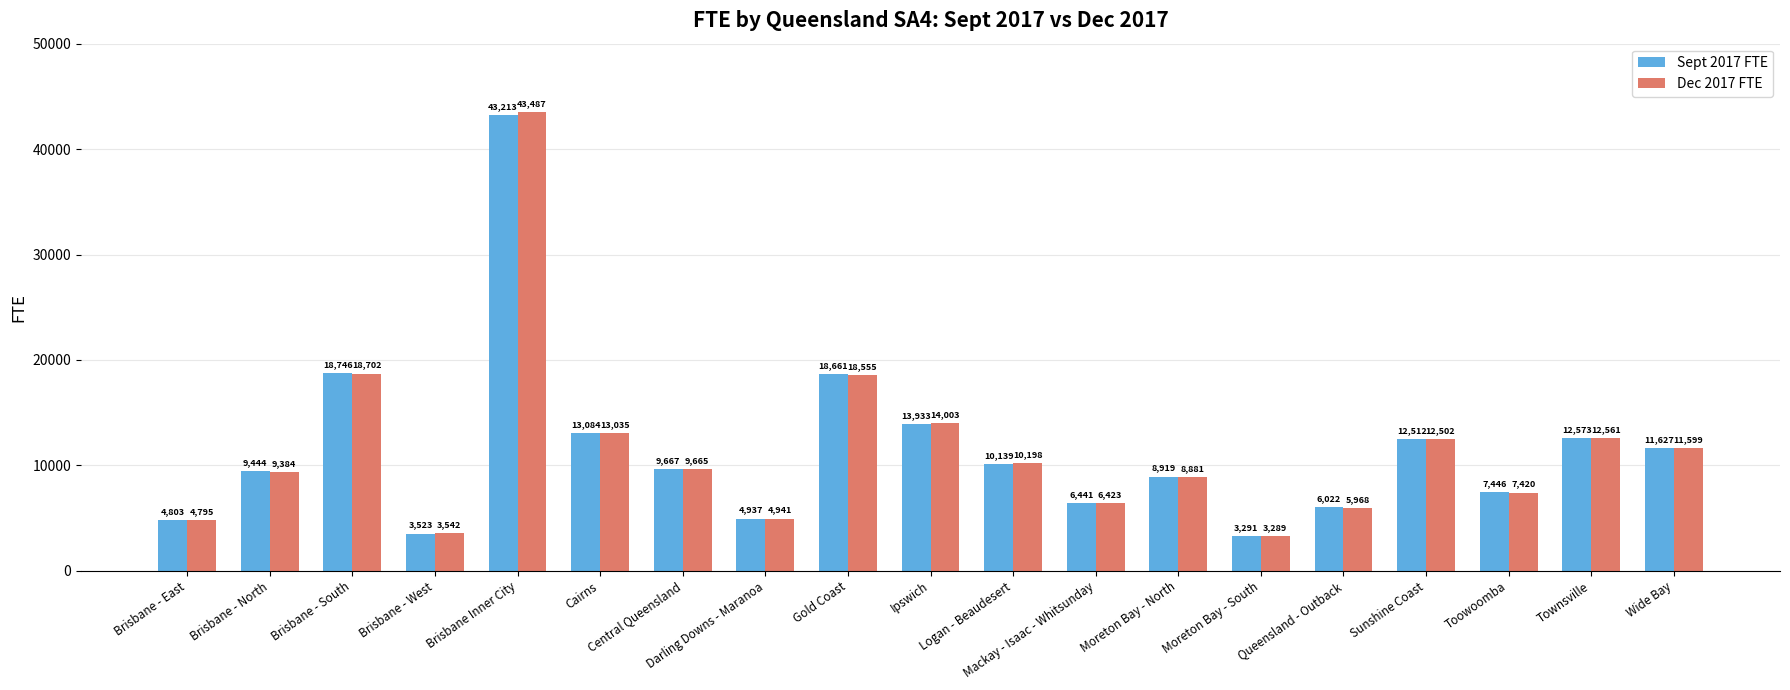

How many groups of bars are there?

19